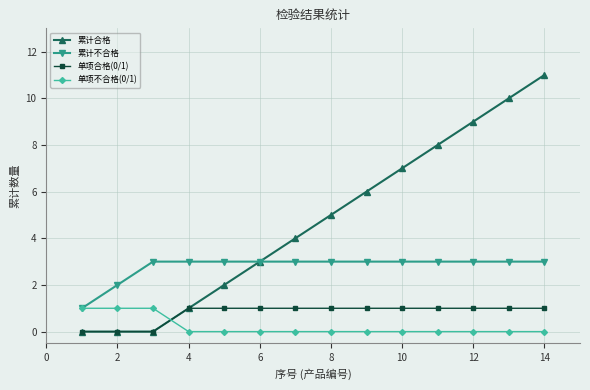

Which series has the largest total across all categories?

累计合格